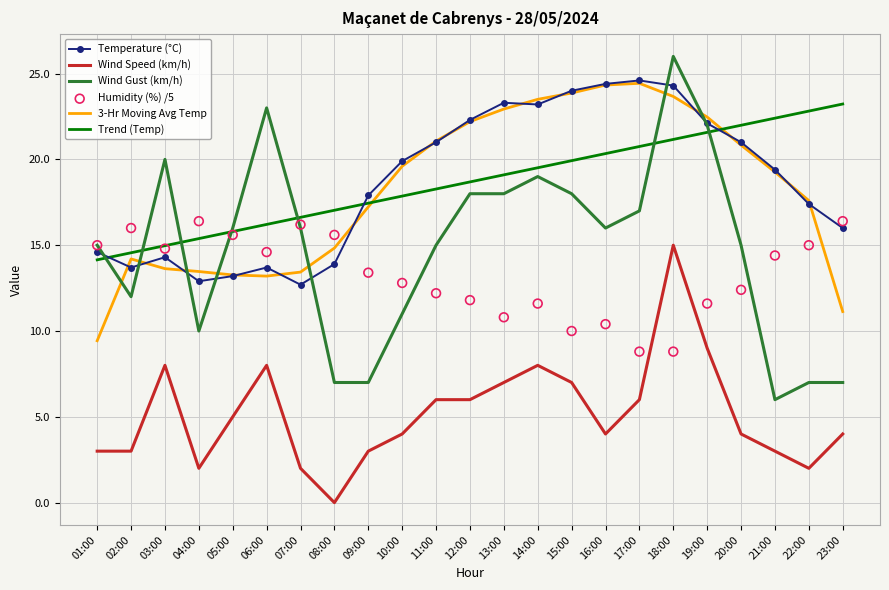

Which series has the largest Y range (max minus min)?

Wind Gust (km/h)